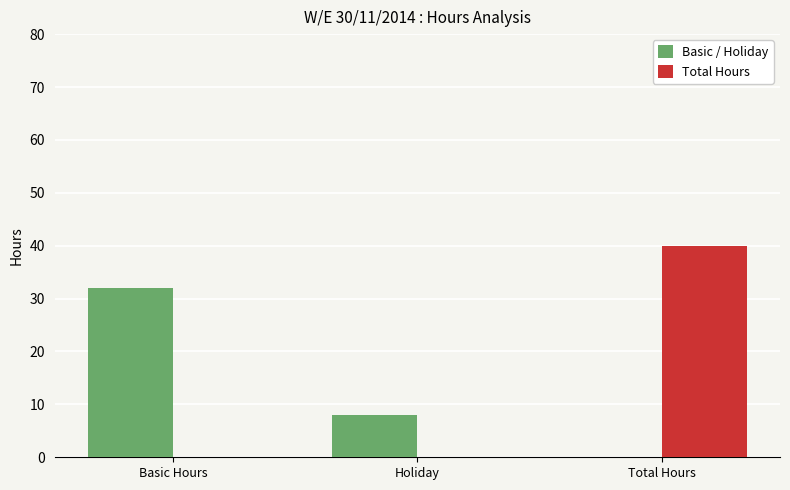

The value of Basic / Holiday at Holiday is 13. True or false?

False